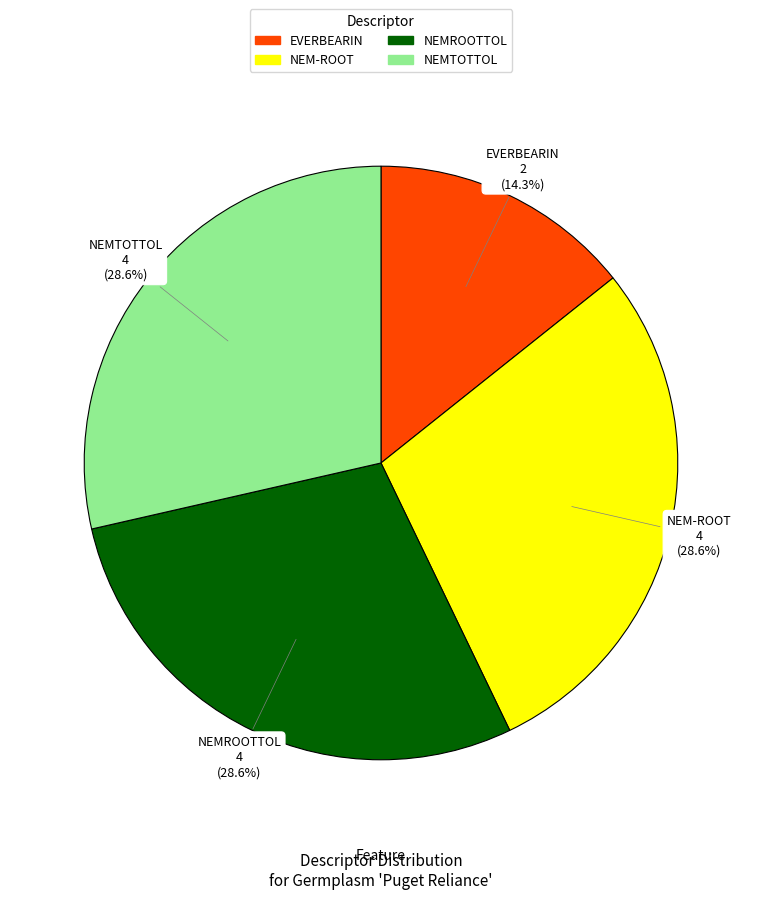

Combined, what portion of the pie is EVERBEARIN and NEM-ROOT?

42.9%